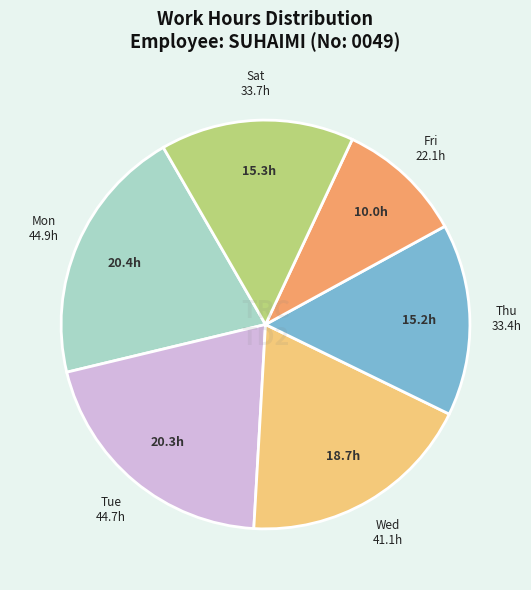

Is there a majority slice in this chart?

No